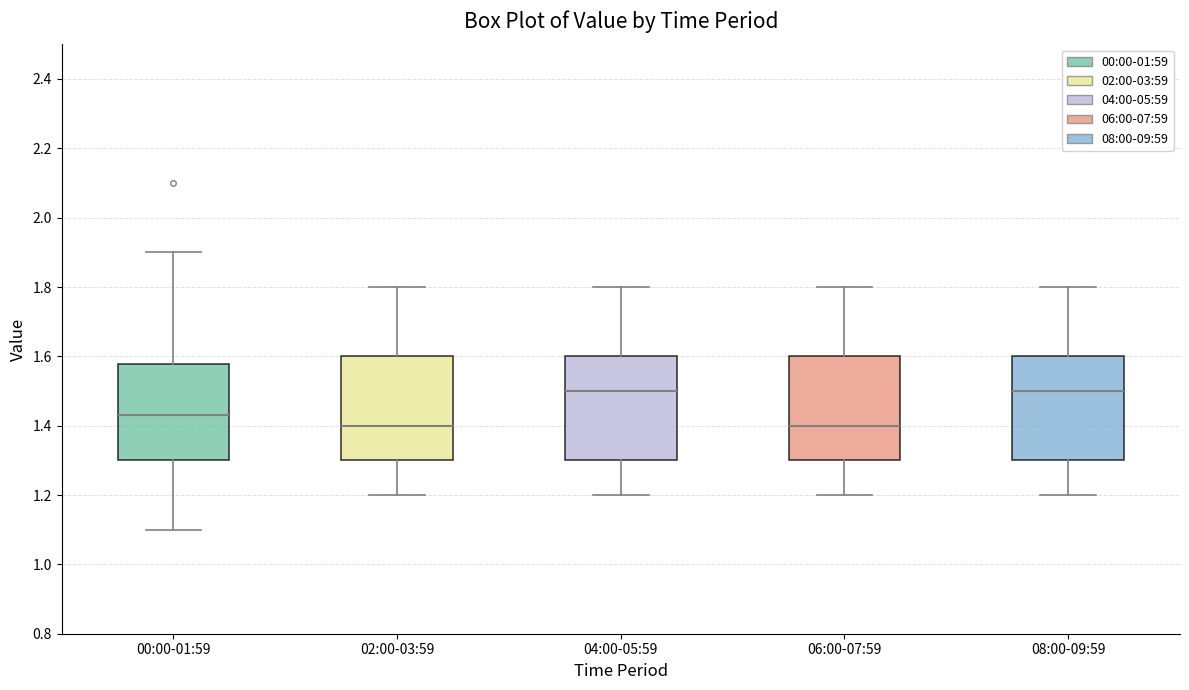

Where is the upper edge of the box for 08:00-09:59 on the y-axis? The values are not printed on the chart, so give them approximately, as read against the axis.

1.60